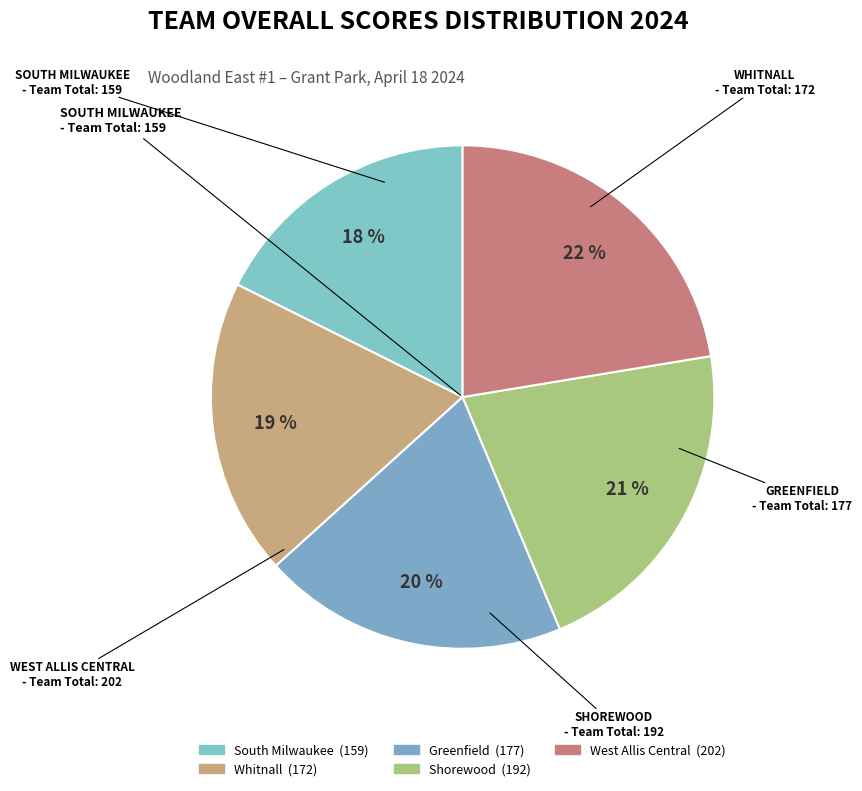

Approximately how many times larger is the value at Greenfield compared to Shorewood?

0.9